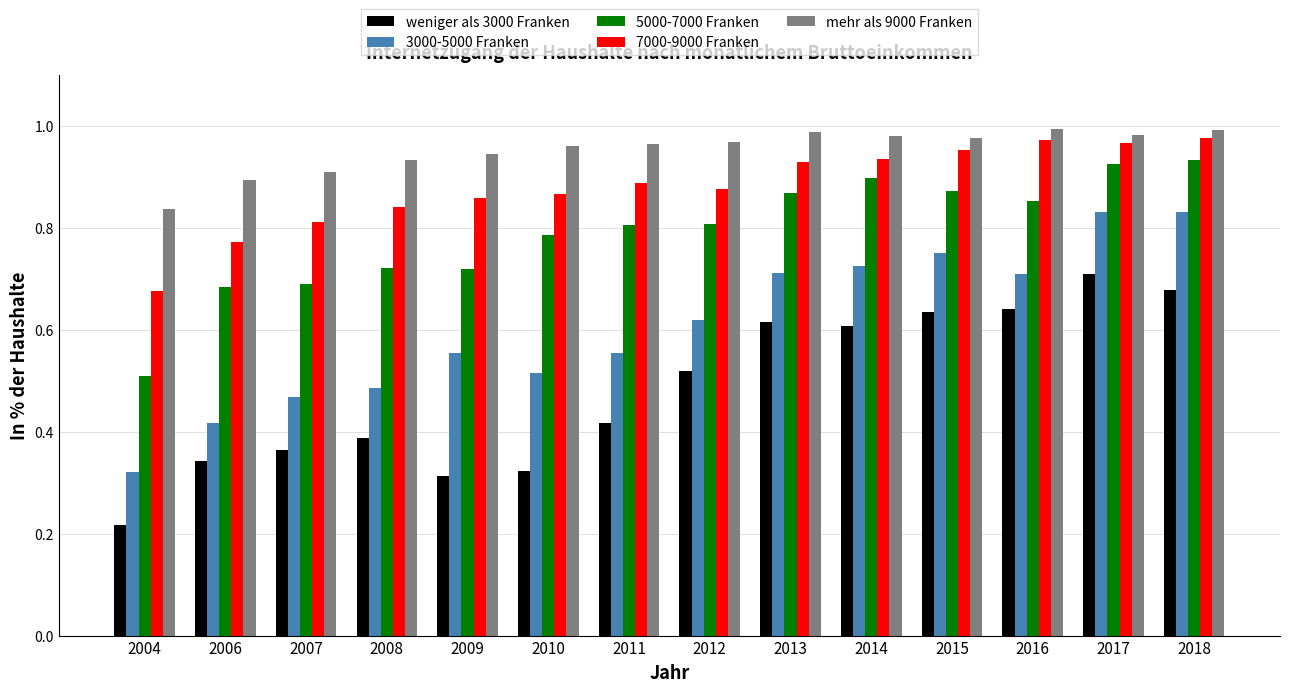

Where is weniger als 3000 Franken nearest to the value 0?

2004